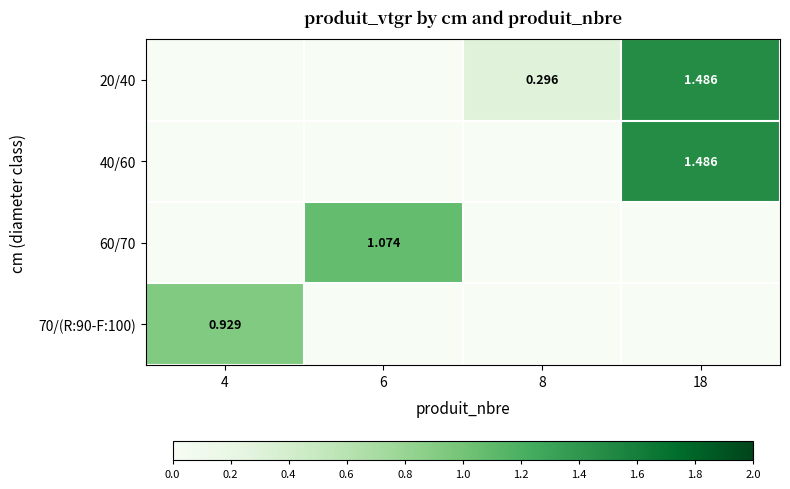

What is the spread (max minus min) of values at 18?

1.5